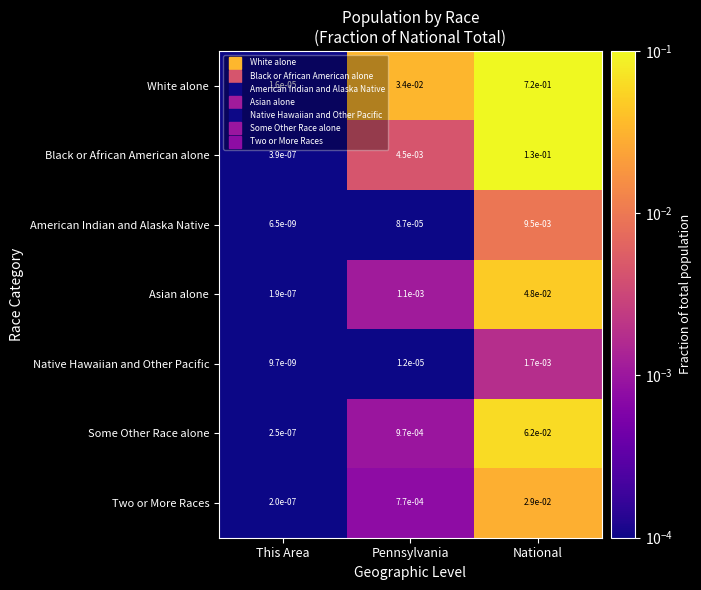

Is the value of American Indian and Alaska Native at National greater than the value of White alone at National?

No